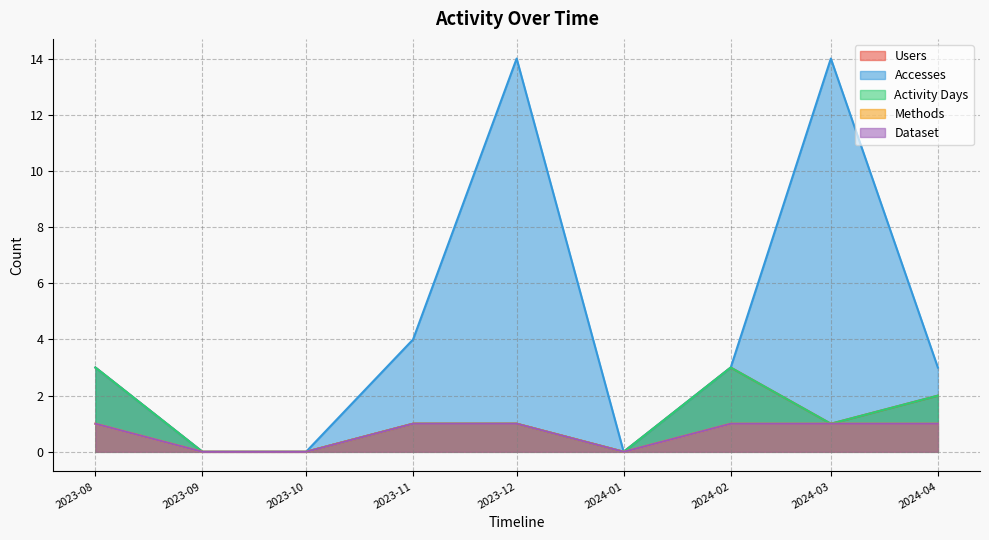

The Methods series shows 1 at 2024-02. True or false?

False